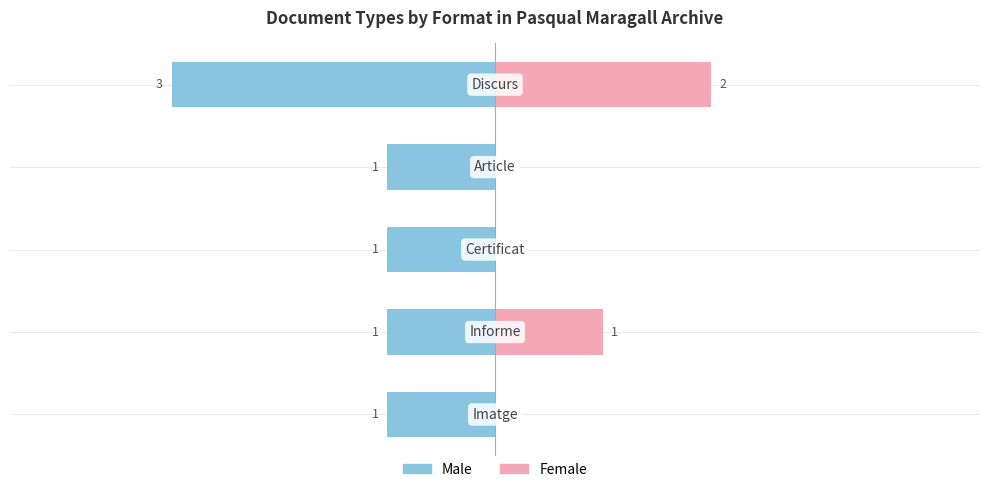

How many data points does each series have?

5